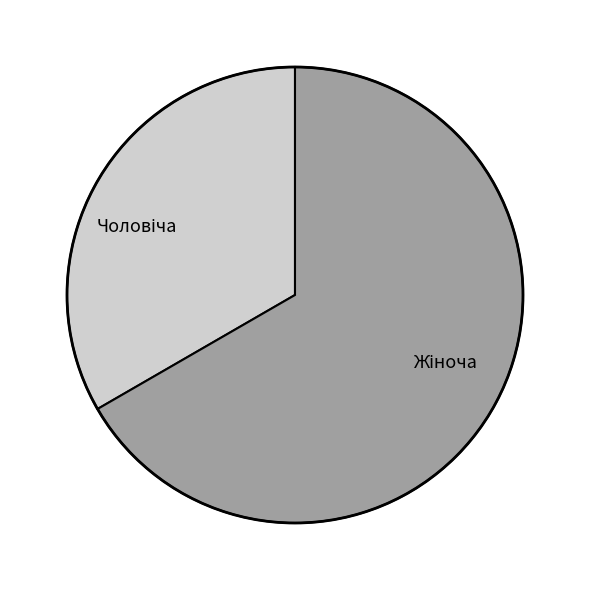

Does any single category account for the majority?

Yes